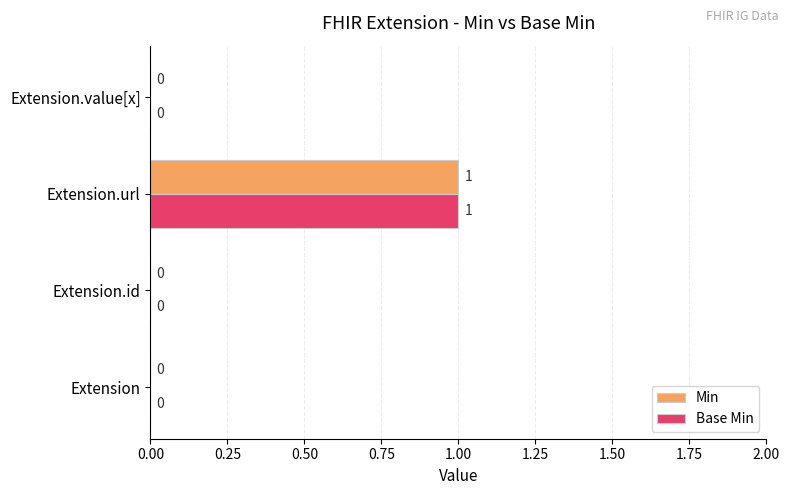

Count the number of categories in the chart.

4